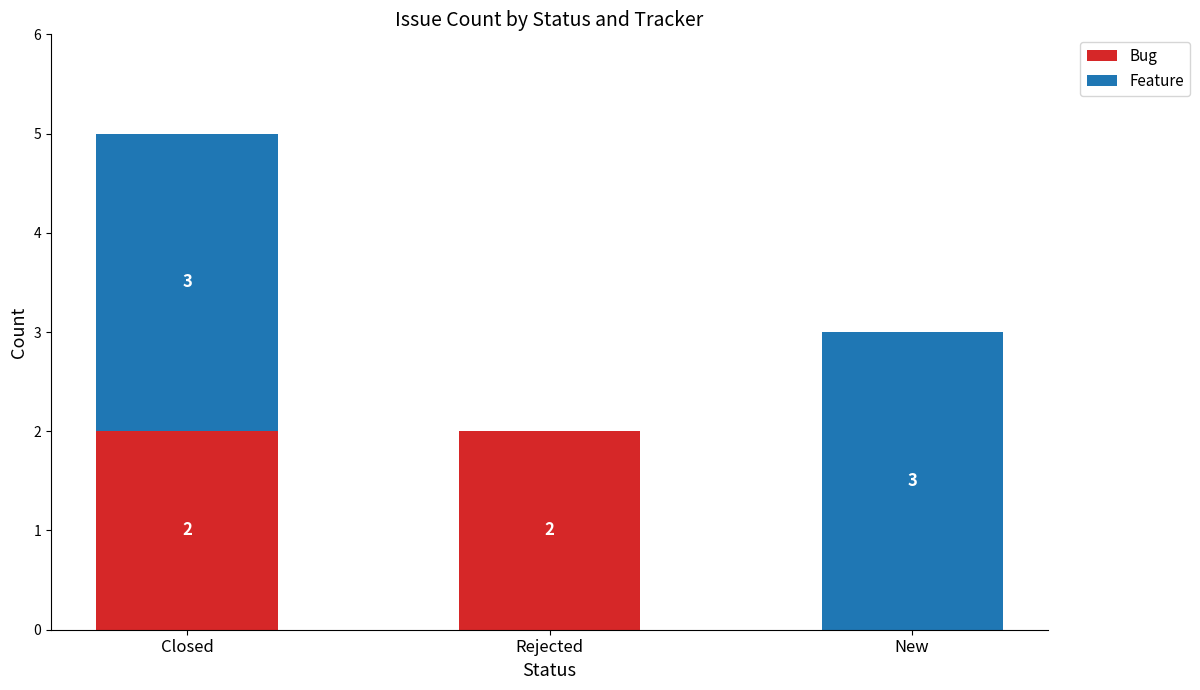

What is the total value across all series at New?

3